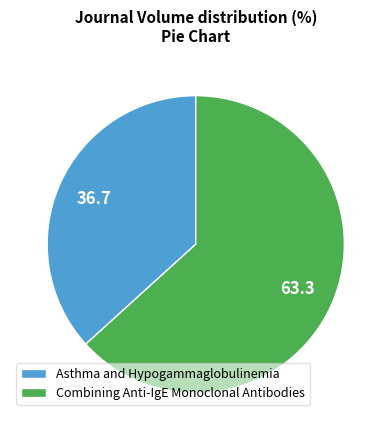

Which category has the biggest portion of the pie?

Combining Anti-IgE Monoclonal Antibodies